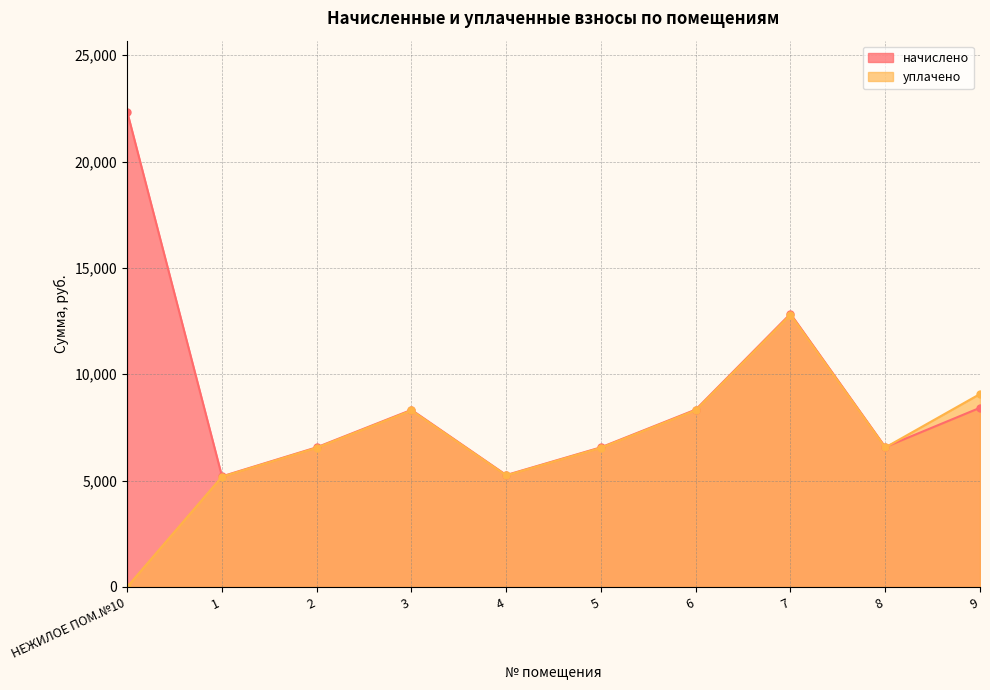

The value of начислено at 9 is 11431.1. True or false?

False